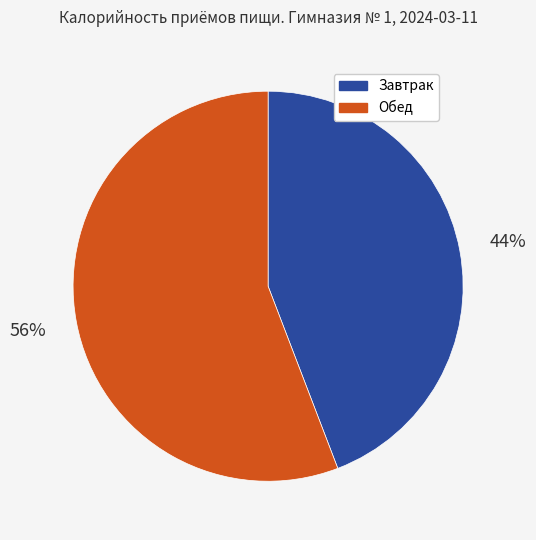

The Обед slice represents 66% of the pie. True or false?

False